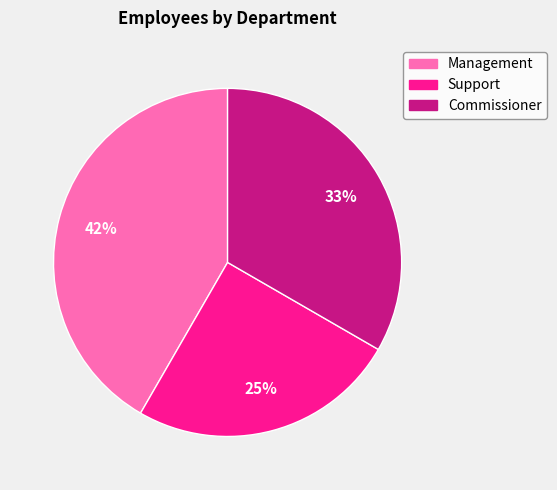

Is the sum of Management and Commissioner greater than half?

Yes